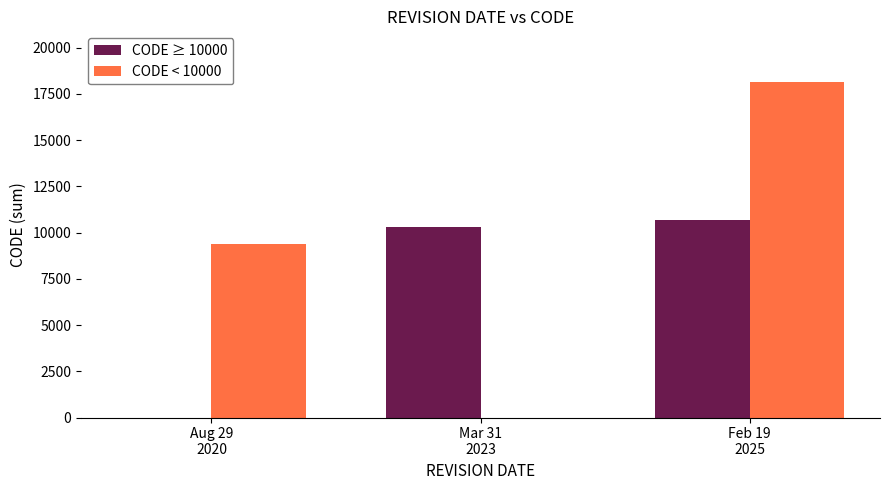

At which category is the sum across all series the highest?

Feb 19
2025